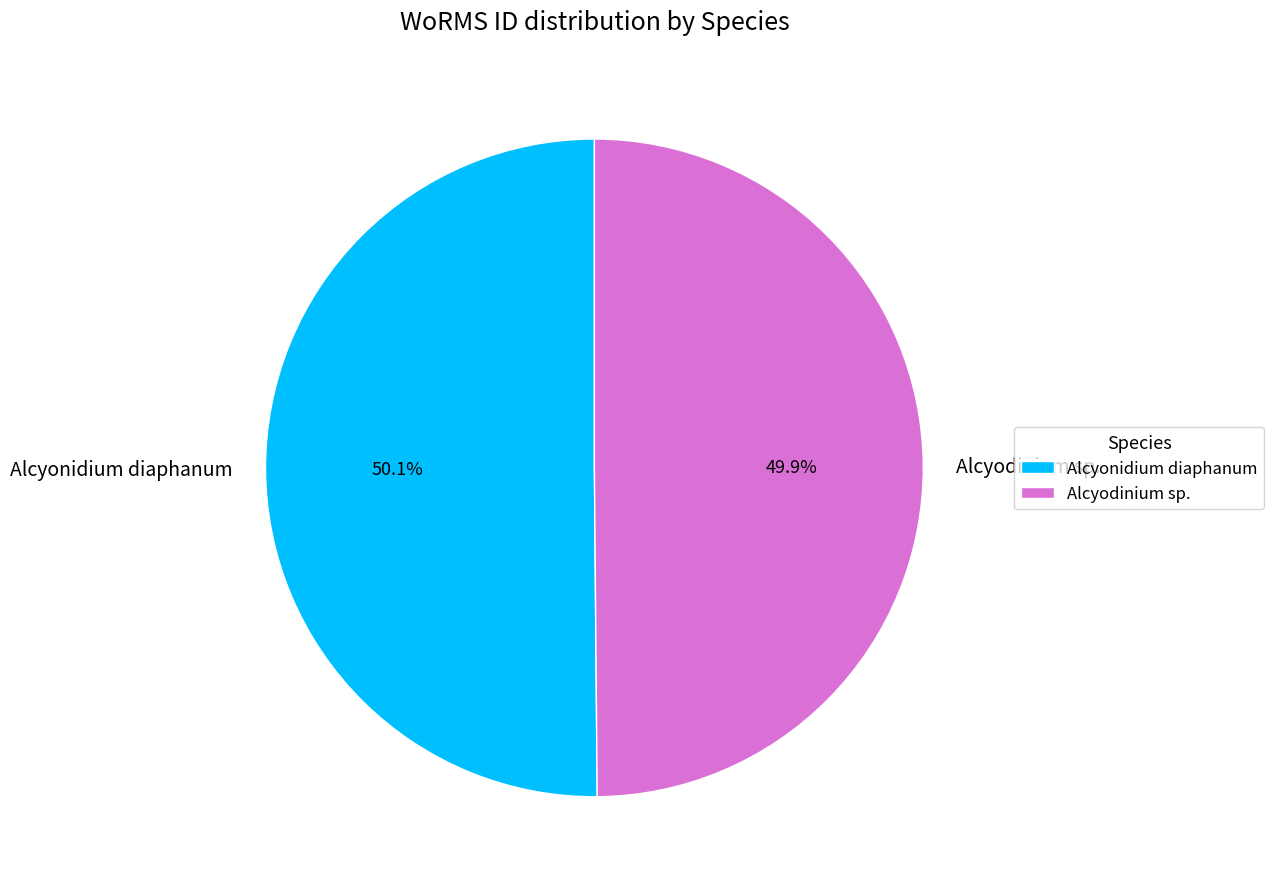

To the nearest percent, what is the average slice percentage?

50%